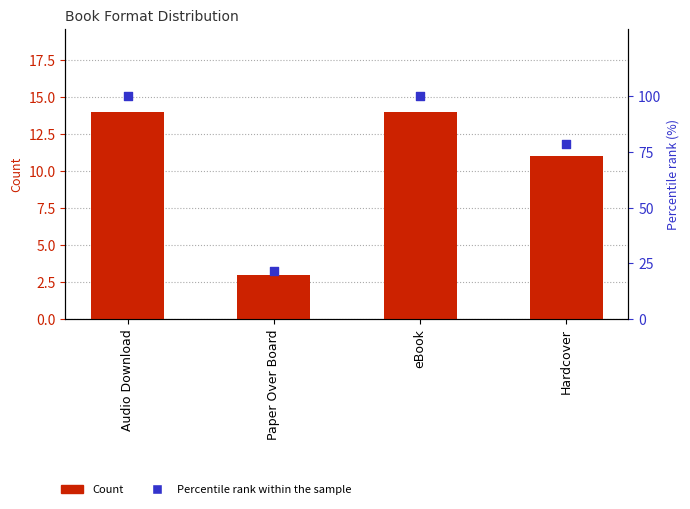

Which series has the largest Y range (max minus min)?

Percentile rank within sample